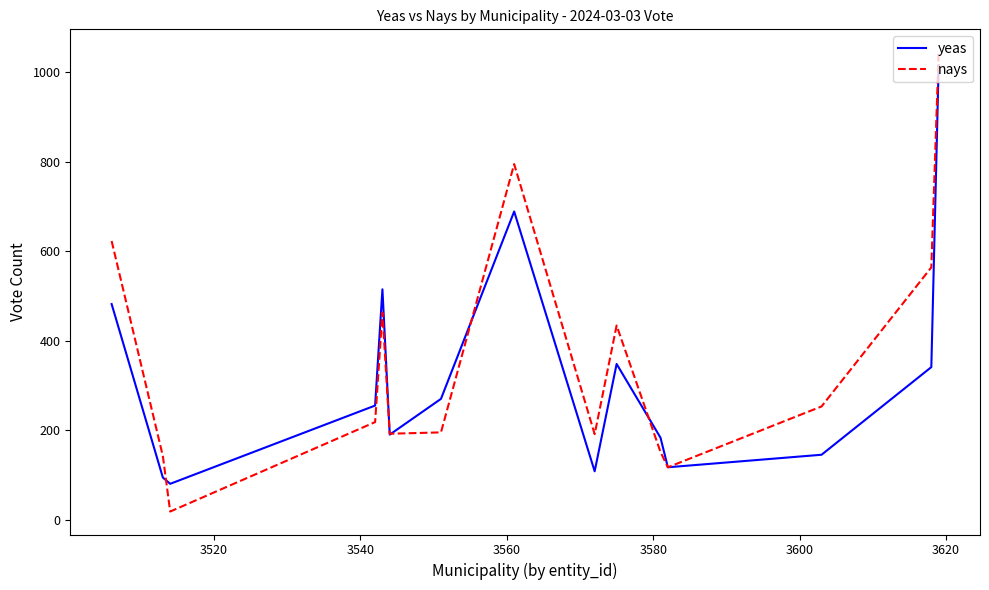

What is the greatest value displayed?

1045